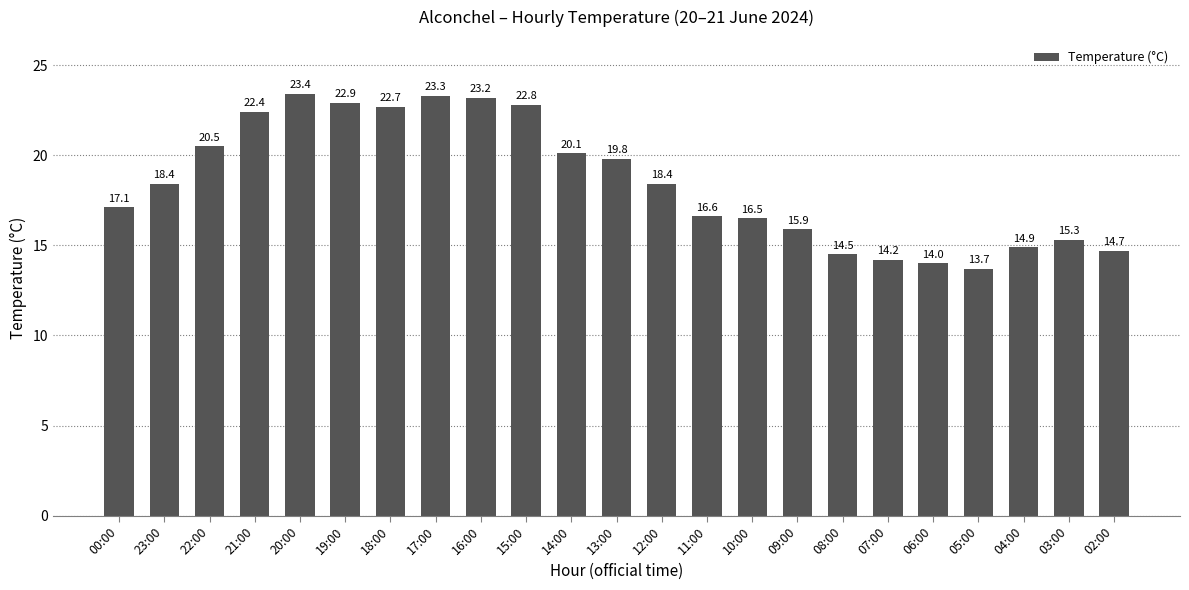

Which has a higher value, 15:00 or 08:00?

15:00